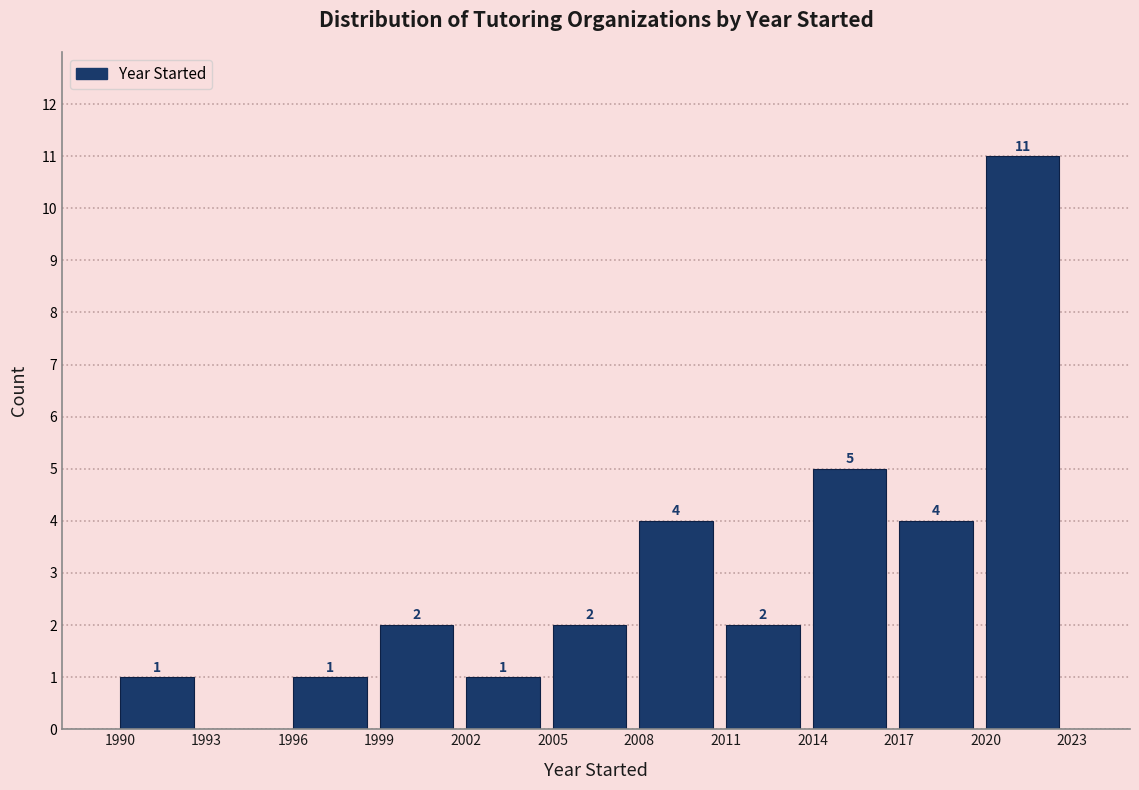

Which range on the x-axis has the tallest bar?

2020 to 2023